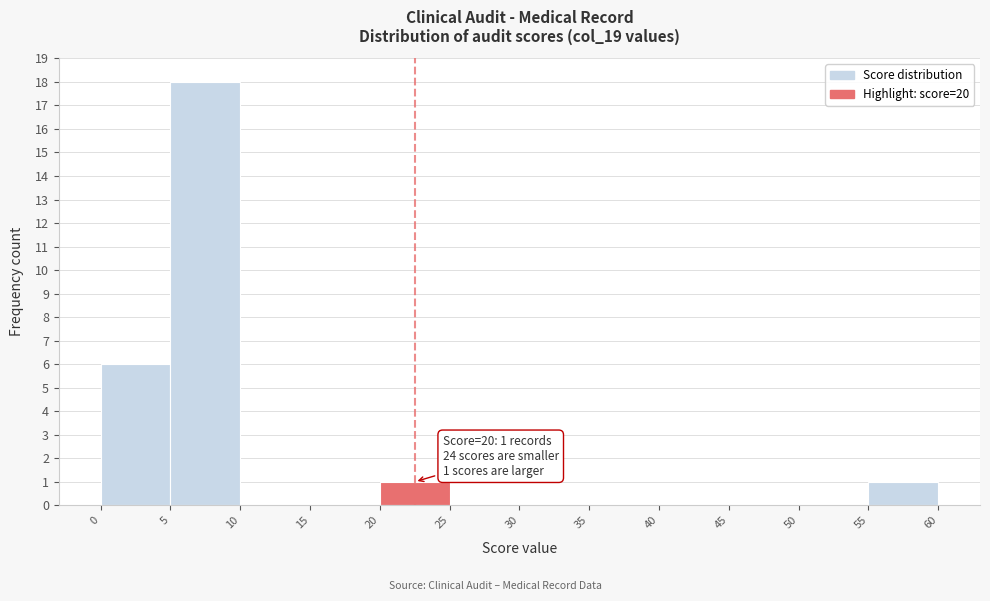

Over which range of the x-axis is the bar tallest?

5 to 10